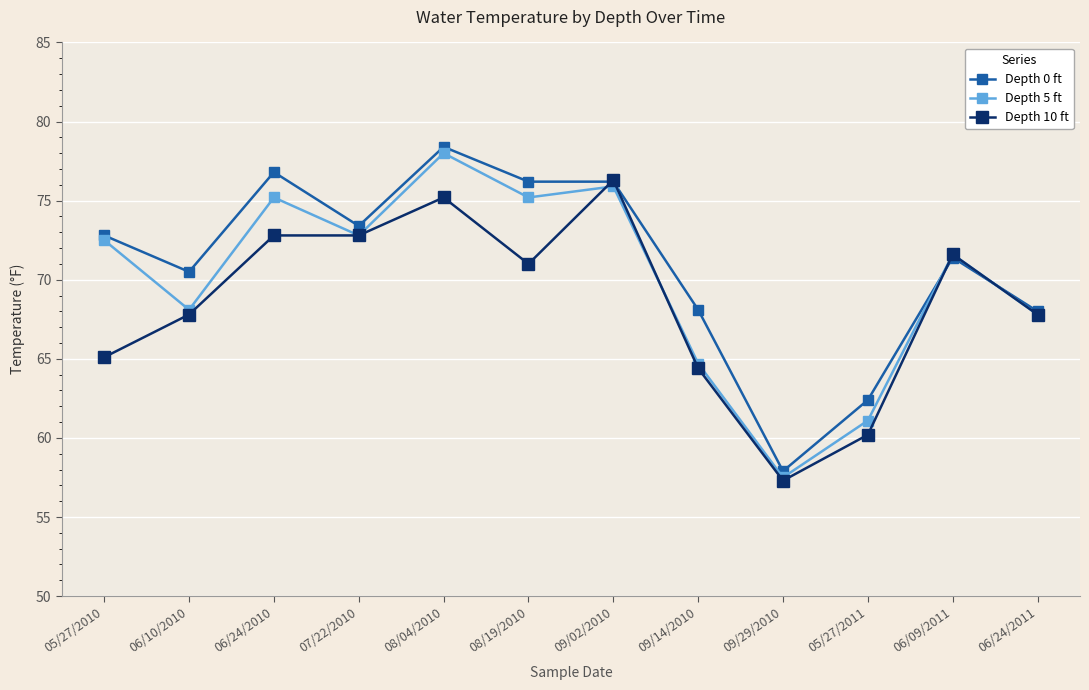

What is the spread (max minus min) of values at 08/04/2010?

3.2